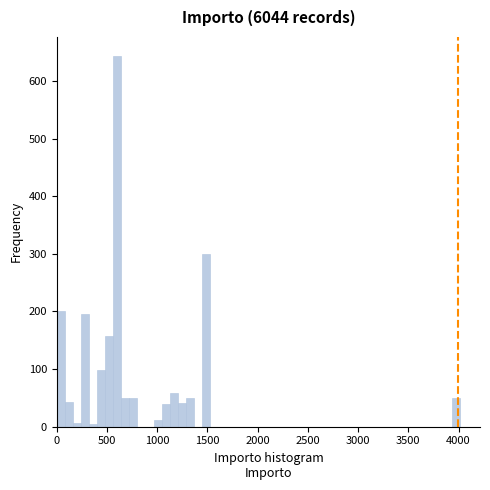

Around what value on the x-axis is the tallest bar? Give the approximate position of its centre, as read against the axis.

600